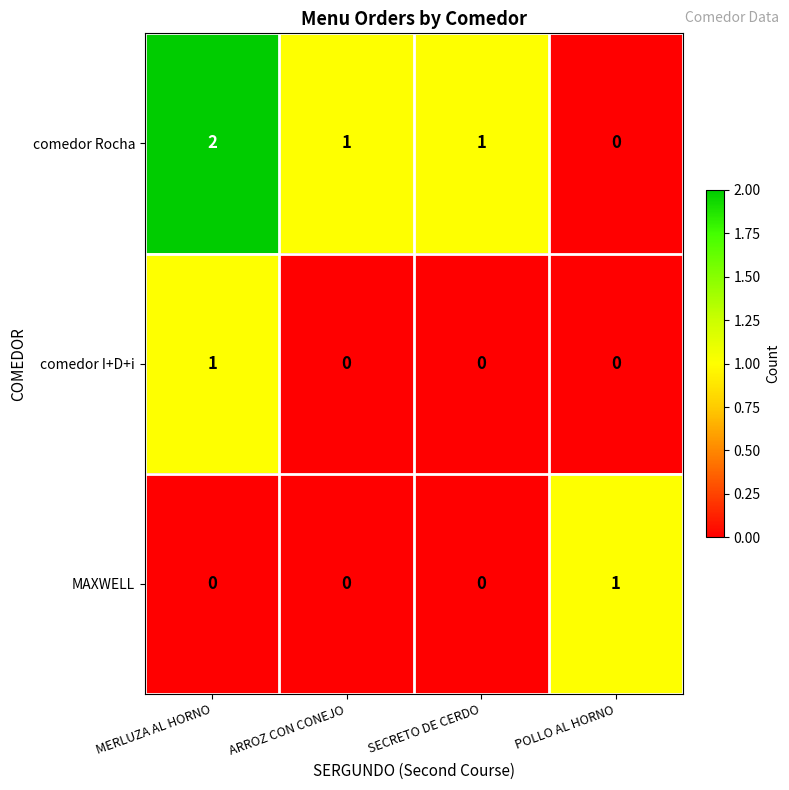

Reading left to right, extract all data points from this chart.

comedor Rocha: 2	1	1	0
comedor I+D+i: 1	0	0	0
MAXWELL: 0	0	0	1